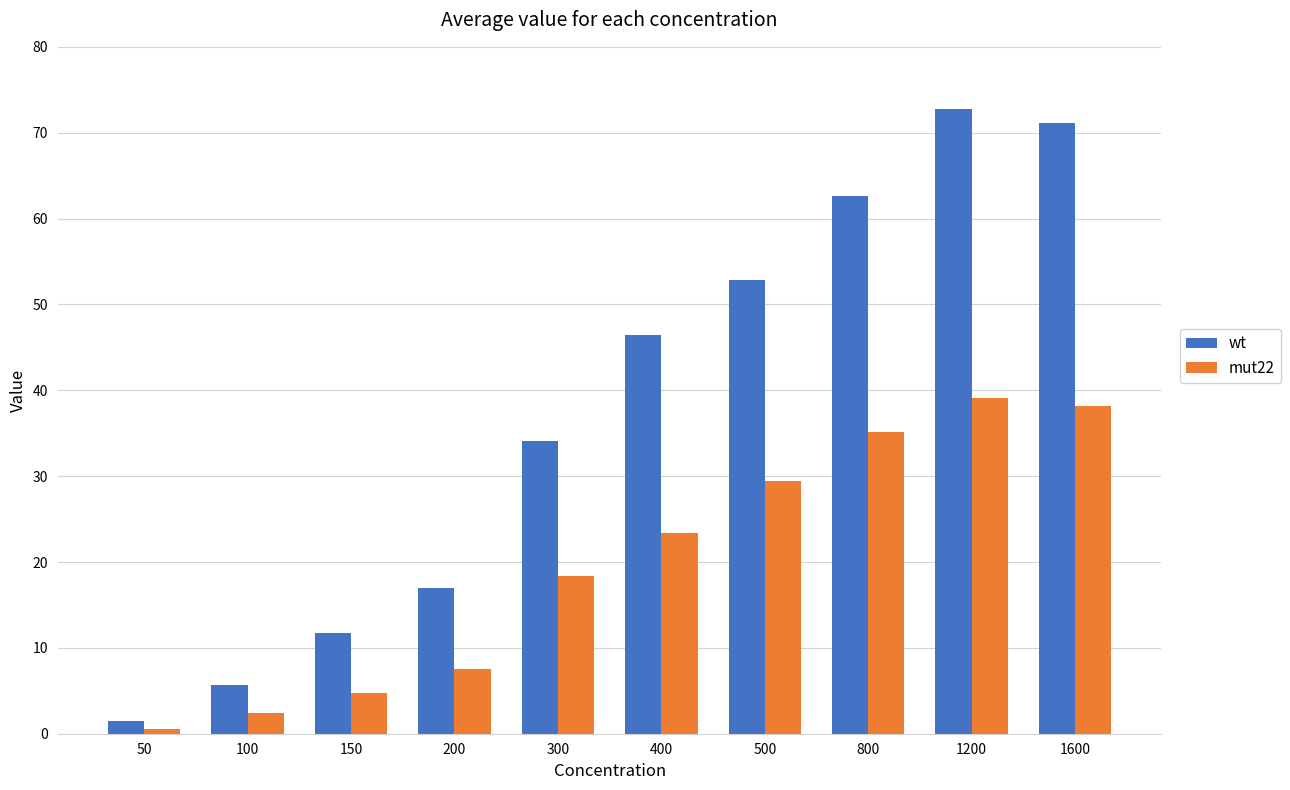

At how many categories does at least one series exceed 23?

6